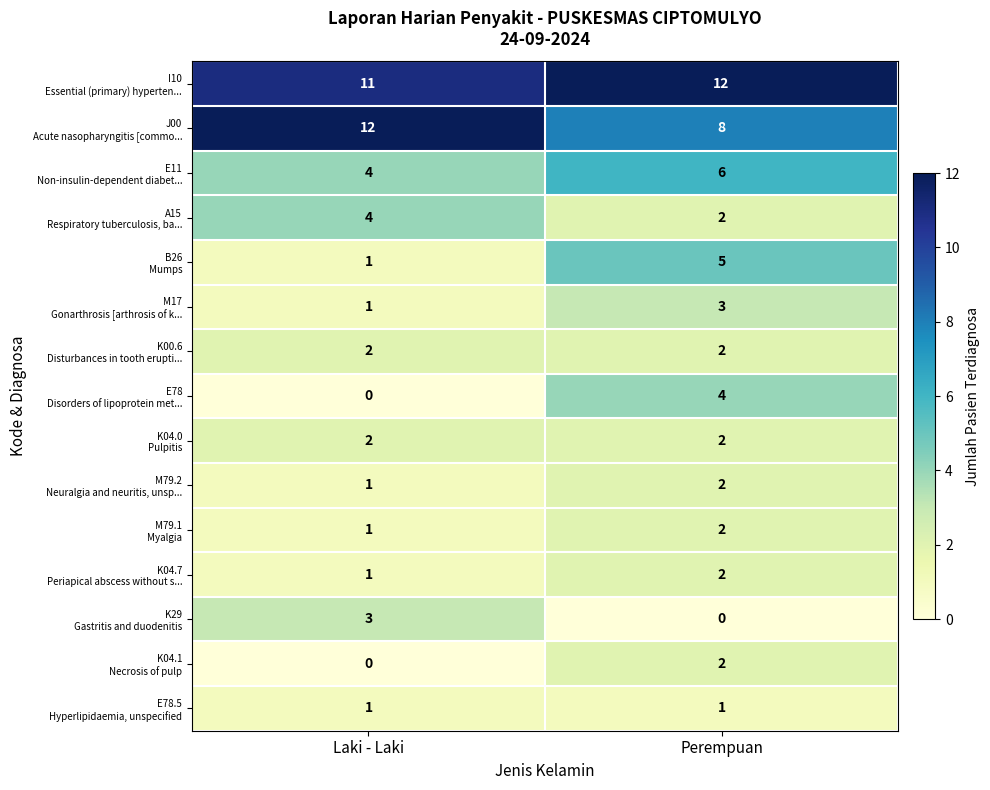

What is the spread (max minus min) of values at Laki - Laki?

12